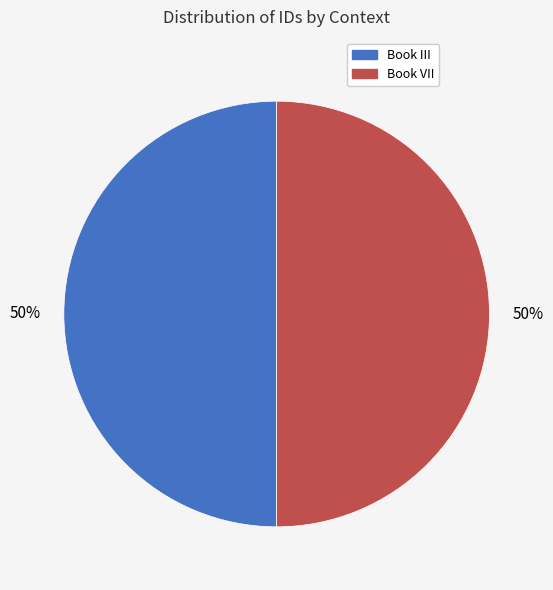

Is it true that Book III is 50% of the pie?

True